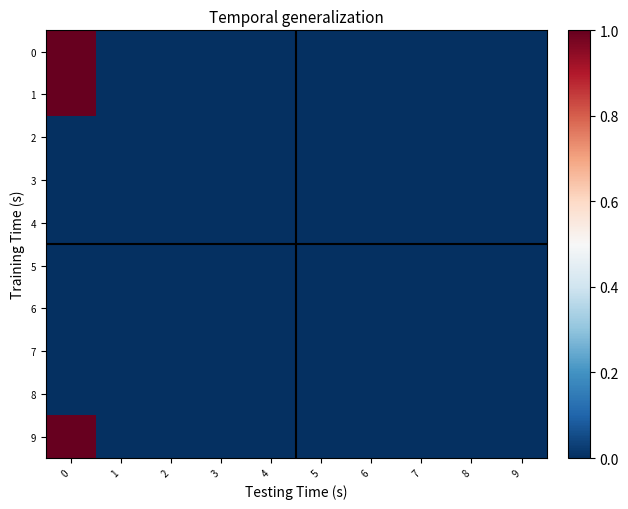

At 3, list the series in order from largest to smallest.

0, 1, 2, 3, 4, 5, 6, 7, 8, 9